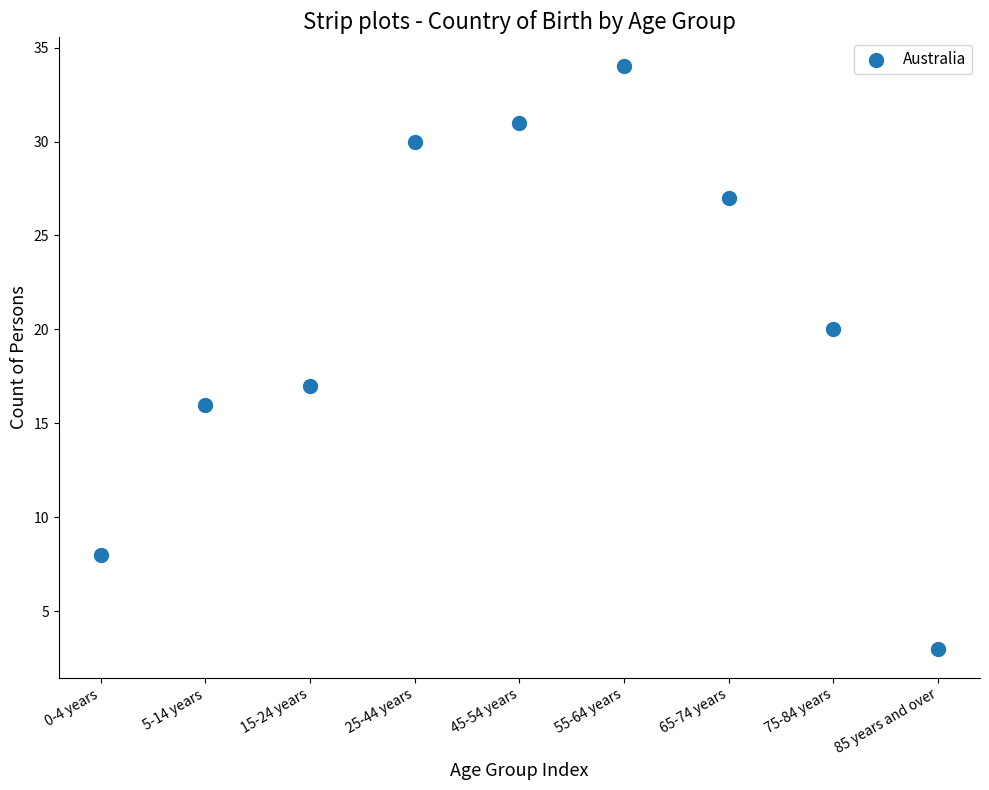

What Y value in the scatter plot is closest to 18?

17